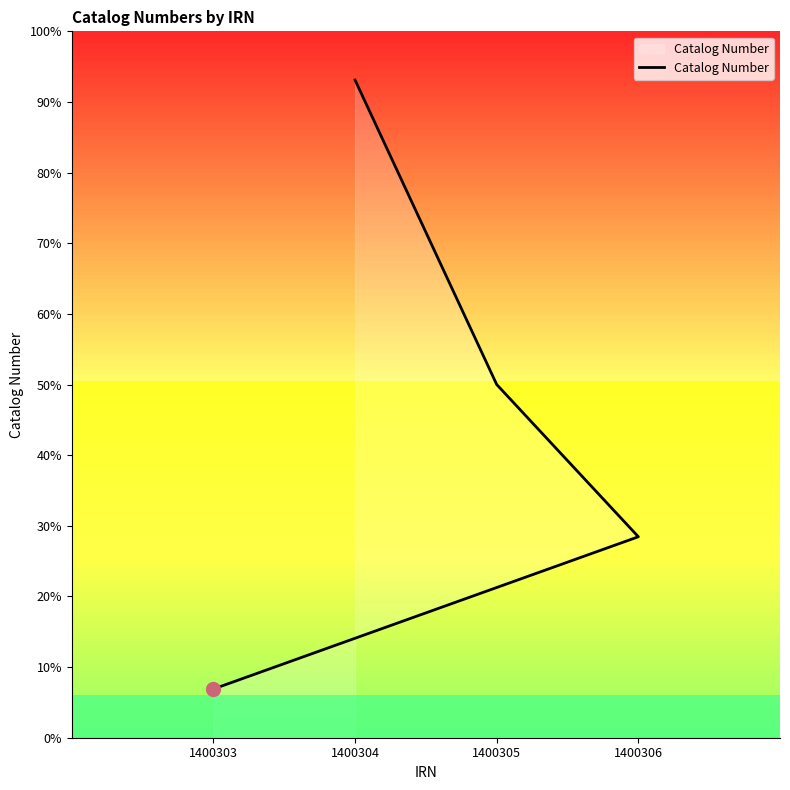

What position from the right is 1400305?

2